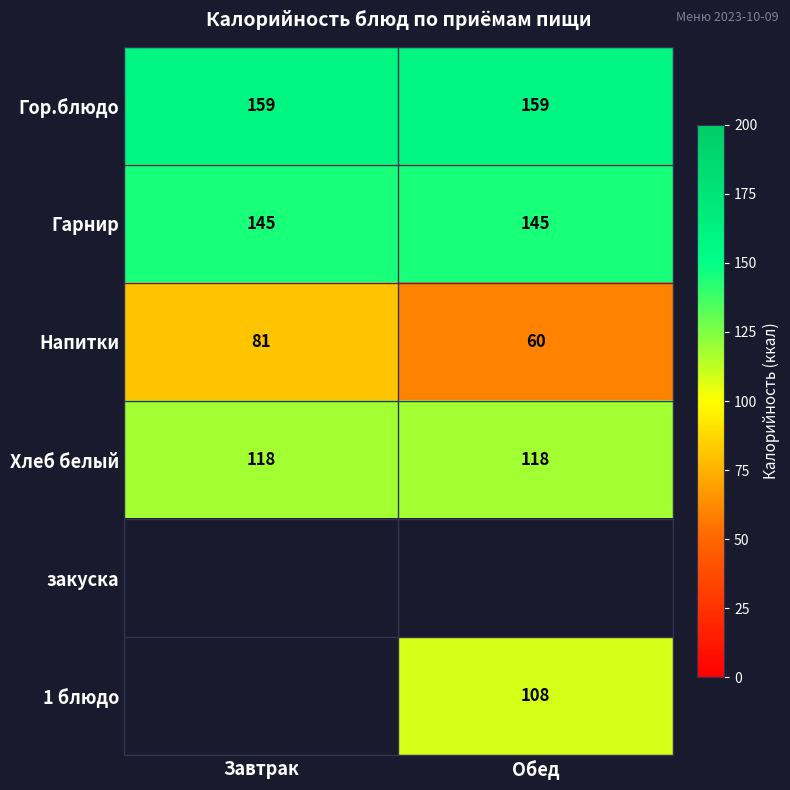

Where is Напитки nearest to the value 70?

Обед